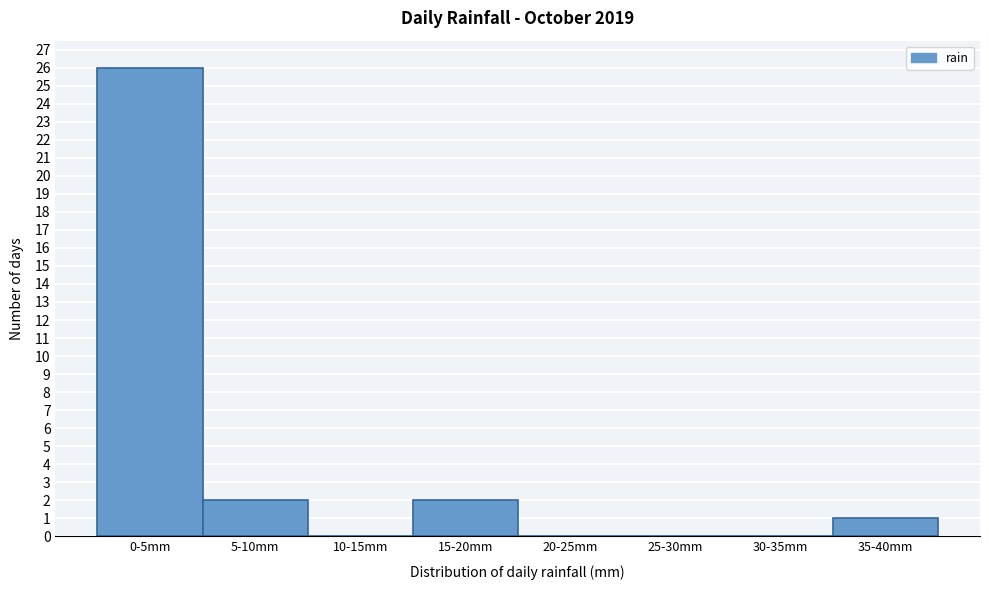

Reading left to right, extract all data points from this chart.

0-5mm=26	5-10mm=2	10-15mm=0	15-20mm=2	20-25mm=0	25-30mm=0	30-35mm=0	35-40mm=1